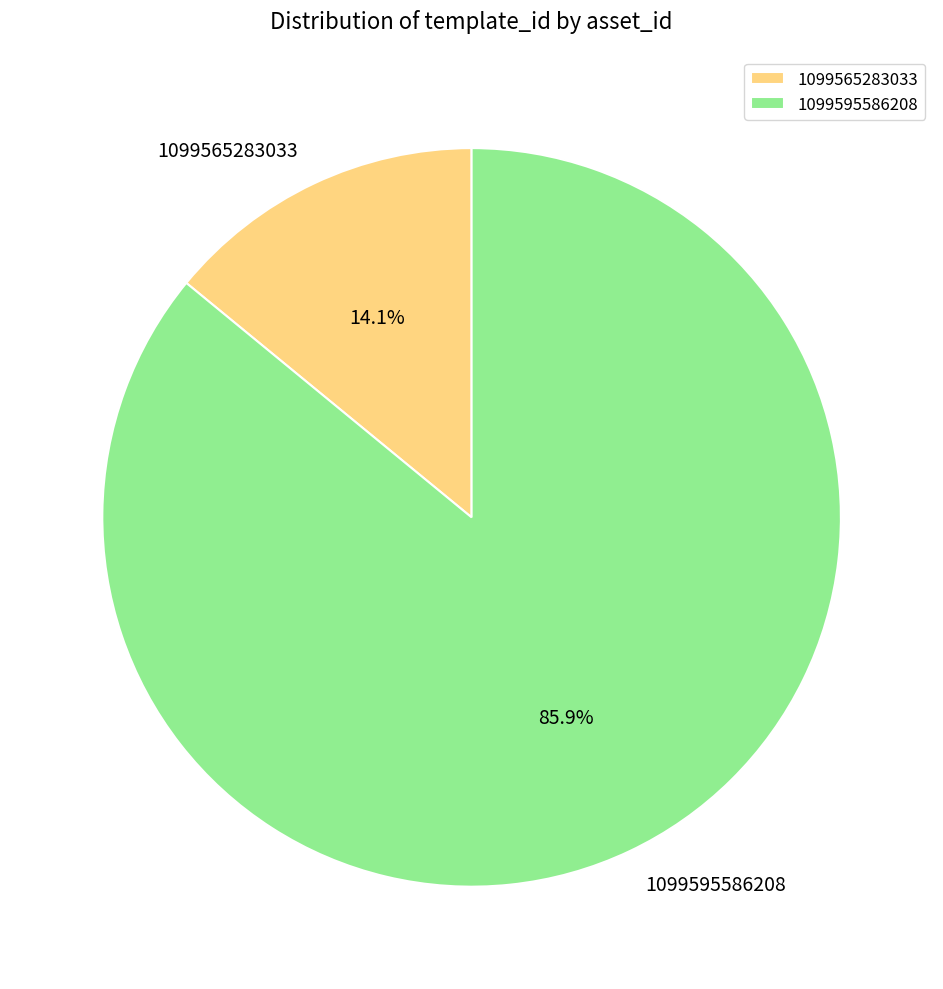

Which slice is the smallest?

1099565283033